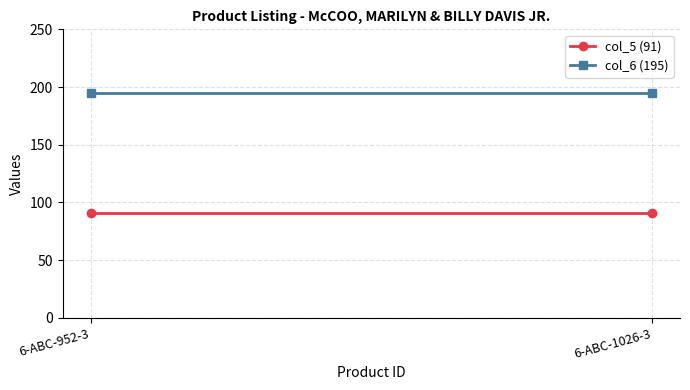

The col_5 (91) series shows 91 at 6-ABC-1026-3. True or false?

True